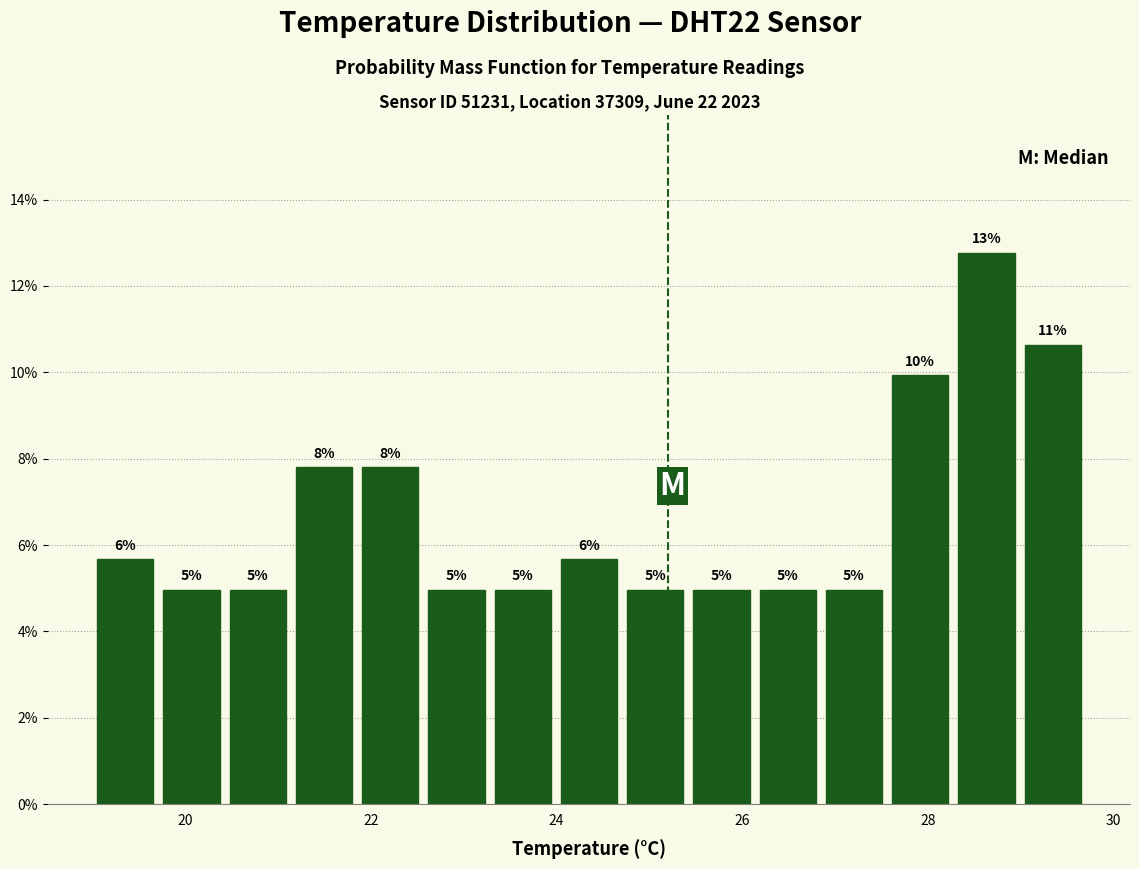

Around what value on the x-axis is the tallest bar? Give the approximate position of its centre, as read against the axis.

28.6